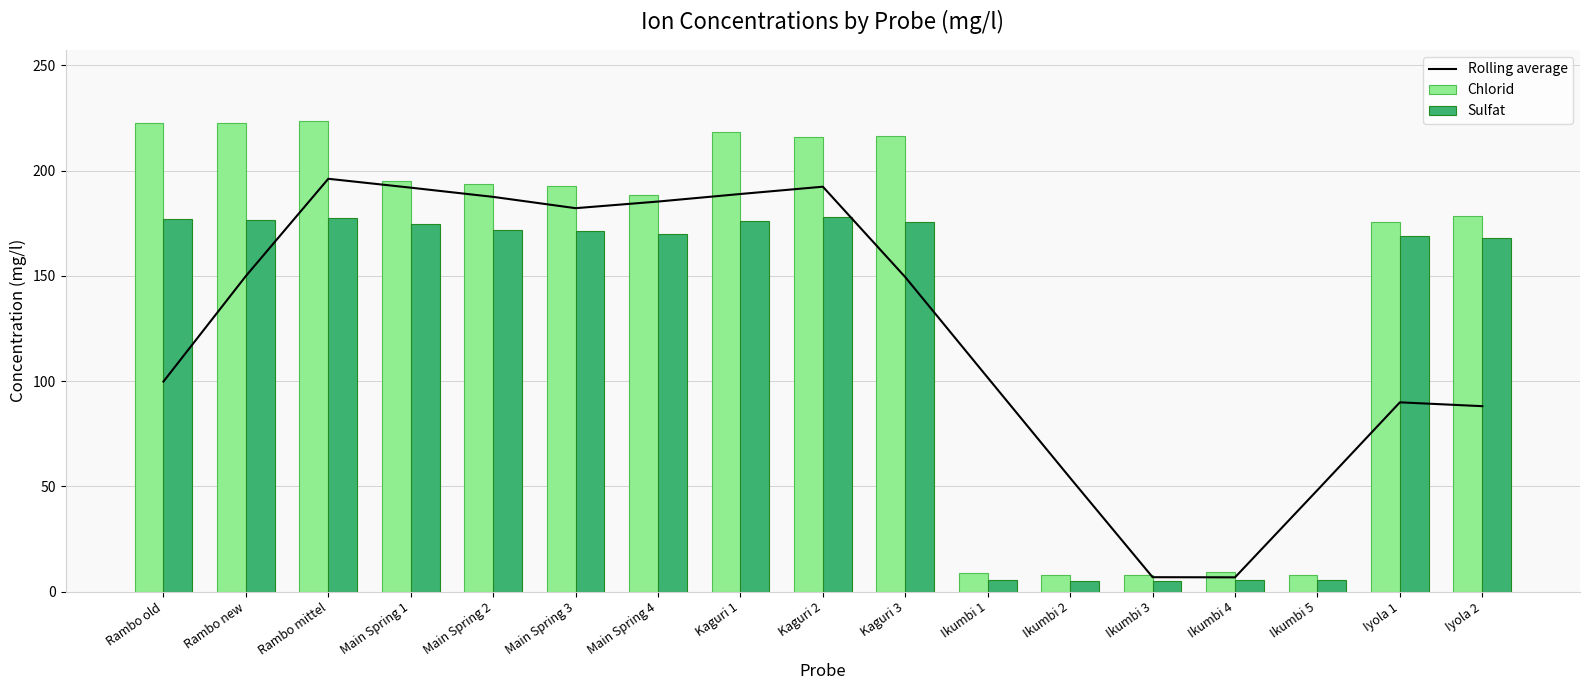

Which series has the largest total across all categories?

Chlorid